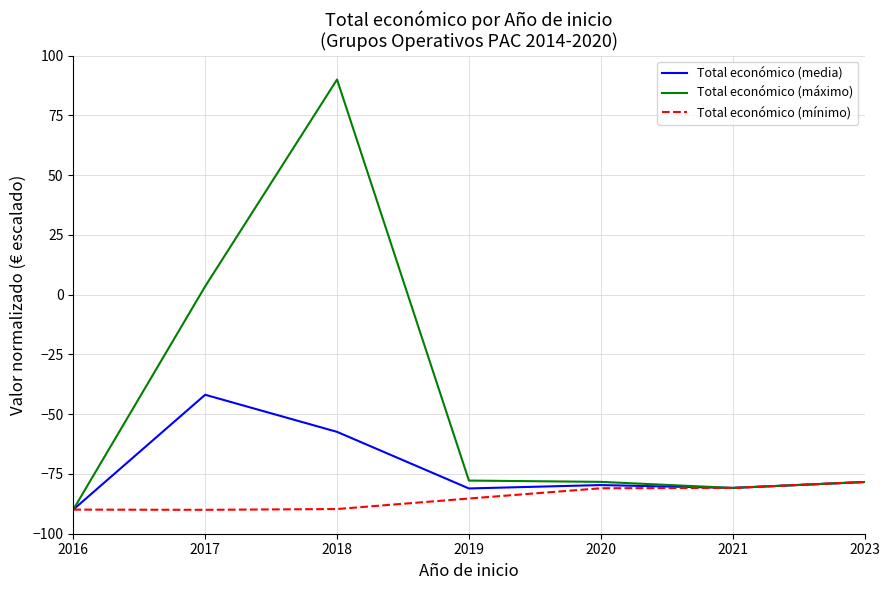

Where does the Total económico (máximo) series first go above -78?

2017